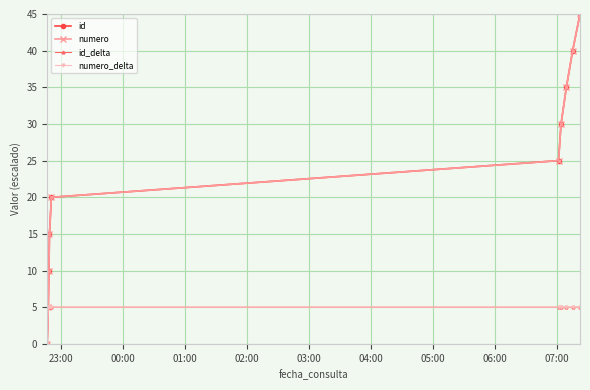

Does the chart have visible grid lines?

Yes